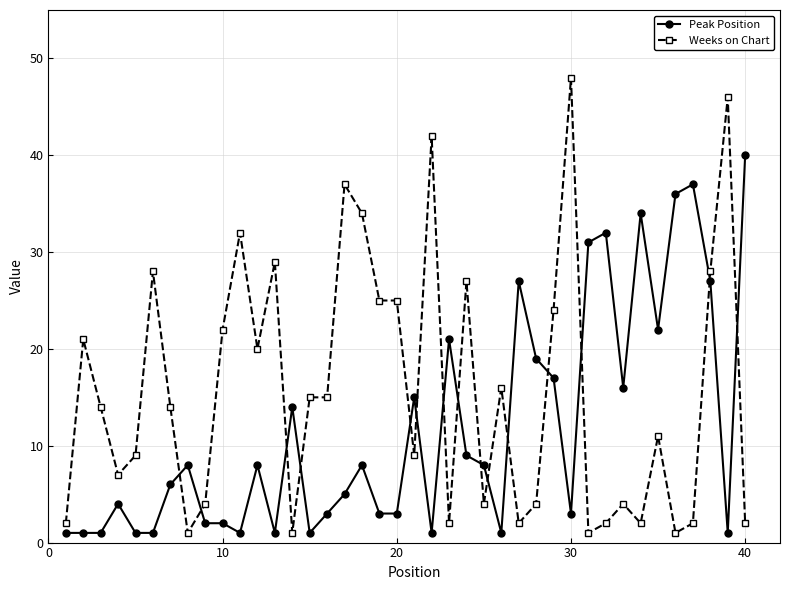

Which series has the largest total across all categories?

Weeks on Chart